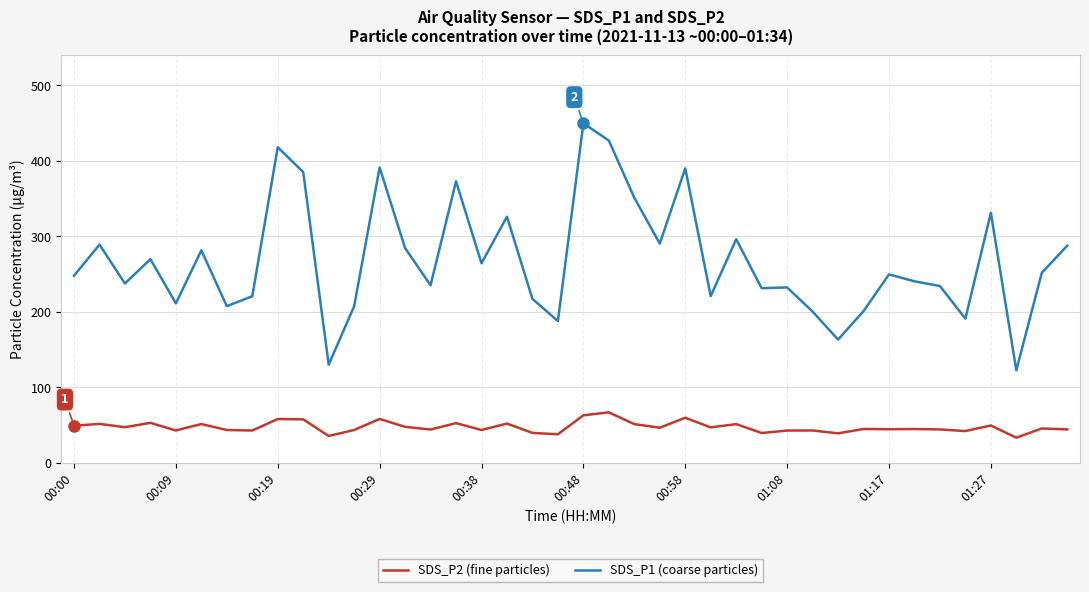

Which series has the widest spread of values?

SDS_P1 (coarse particles)